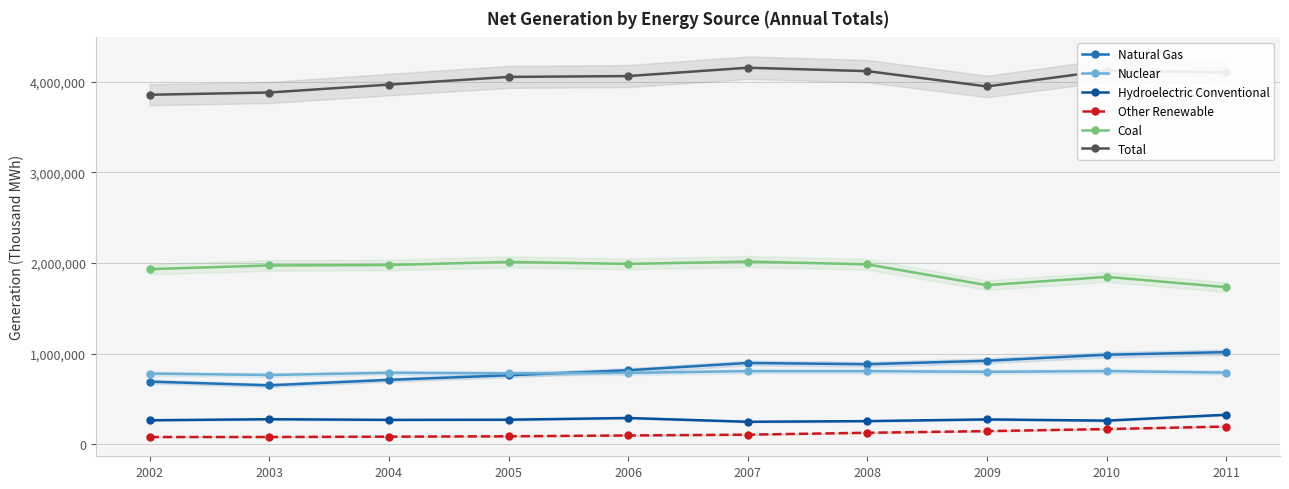

Which has a higher value, 2009 or 2007?

2009